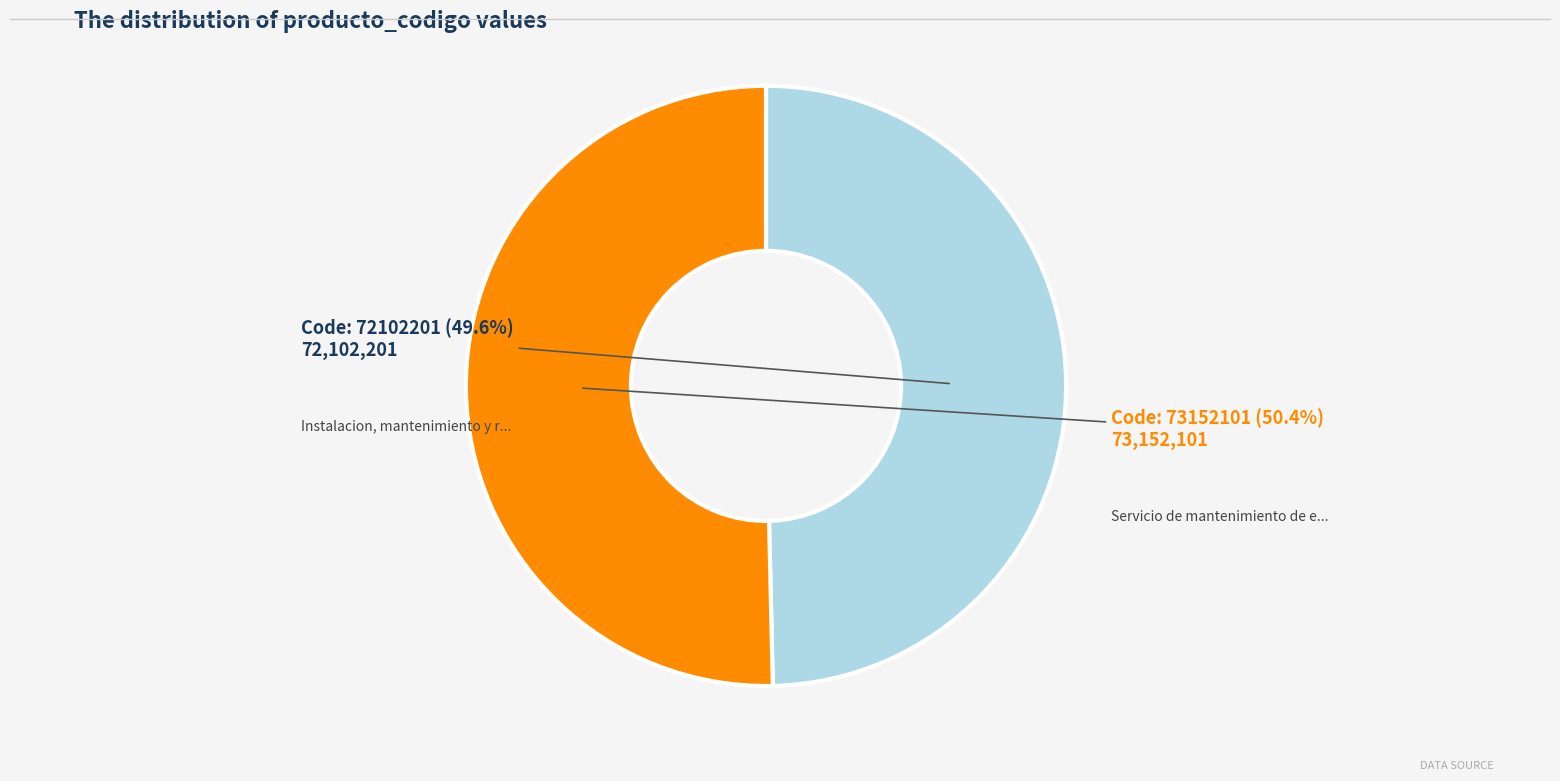

Does any single category account for the majority?

Yes